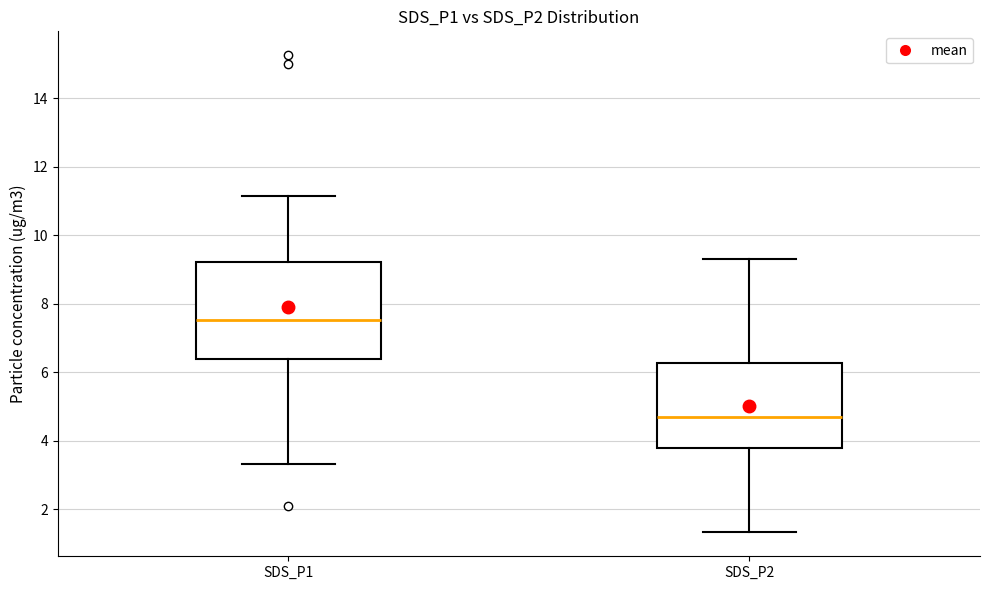

Which box's median line is the lowest?

SDS_P2